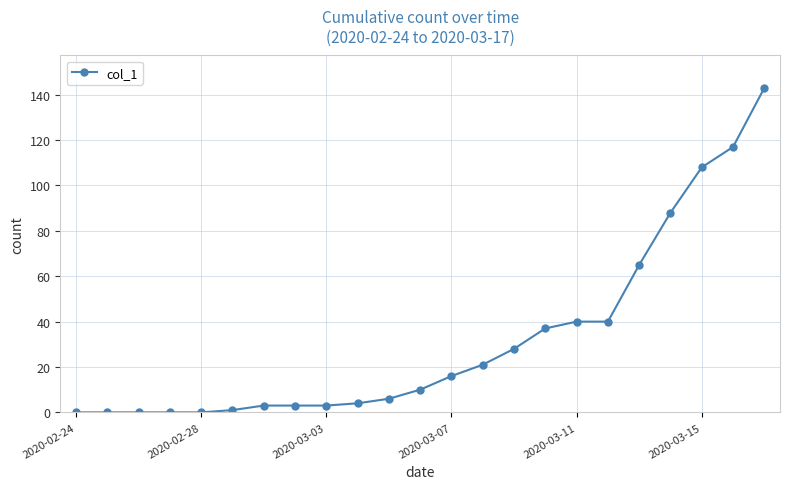

What is the greatest value displayed?

143